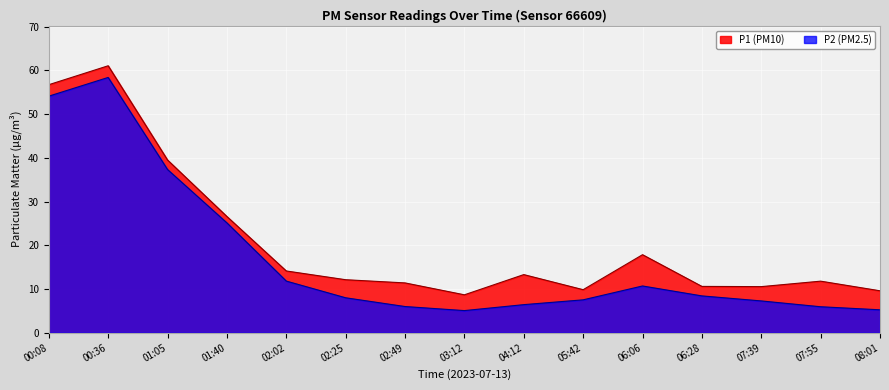

Which series has the widest spread of values?

P2